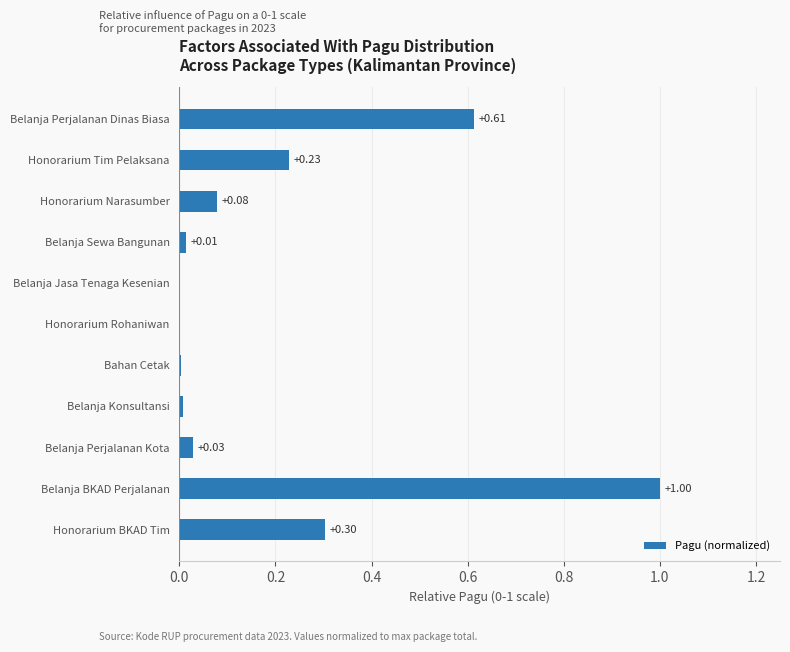

Are the bars horizontal?

Yes